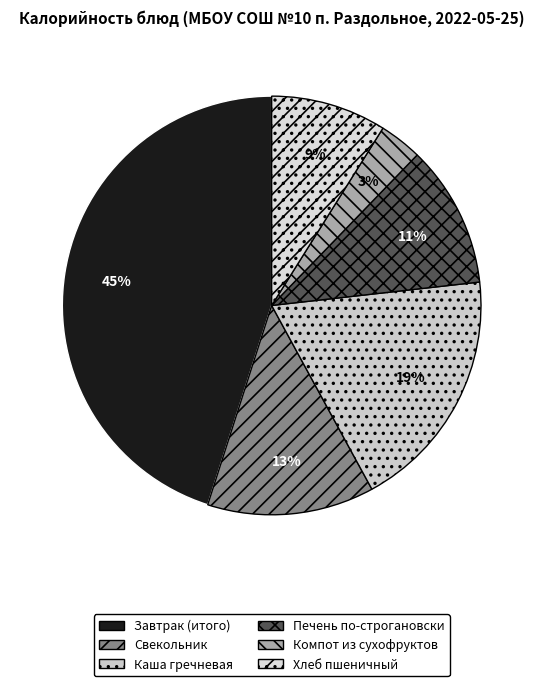

To the nearest percent, what is the difference between the largest and smallest slice percentages?

42%